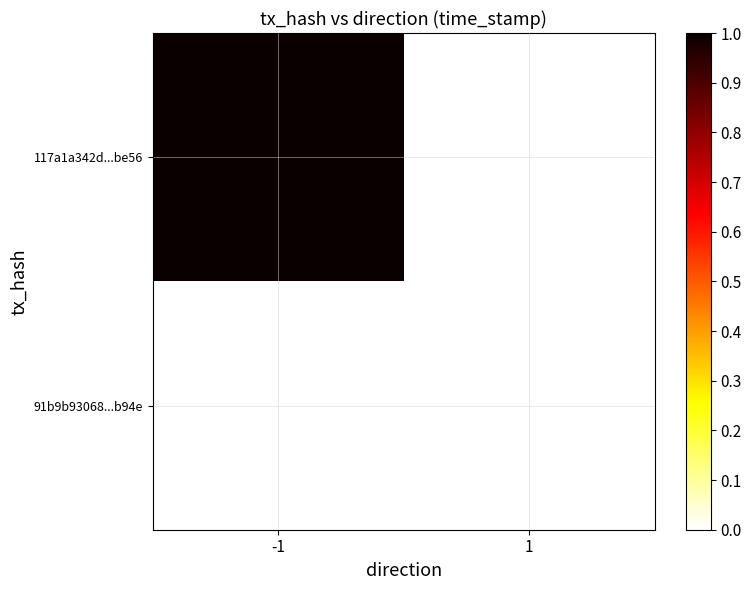

At -1, list the series in order from largest to smallest.

117a1a342d...be56, 91b9b93068...b94e